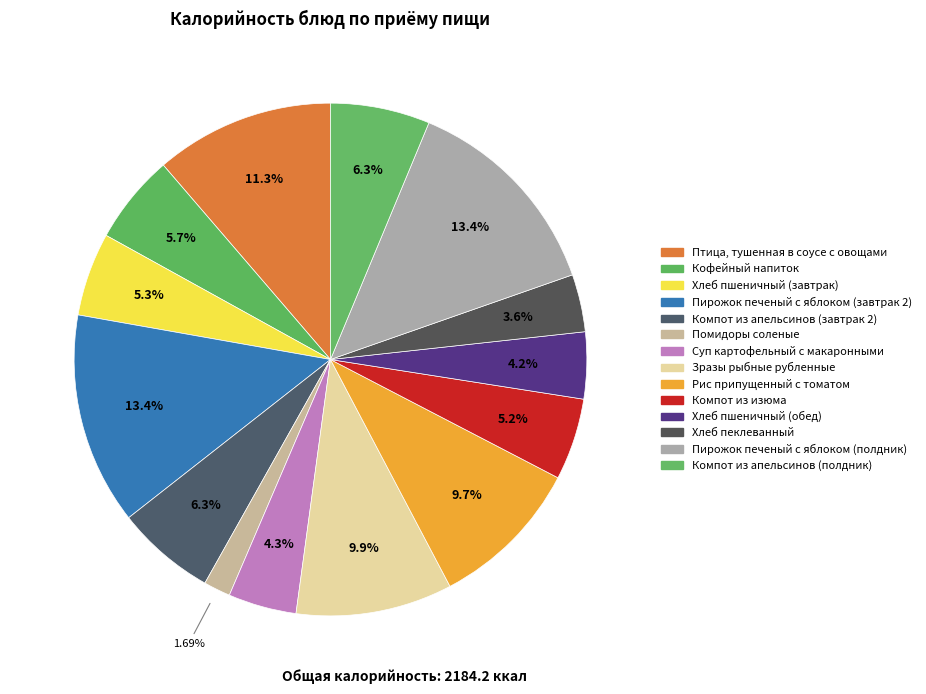

Count the number of slices in the pie.

14